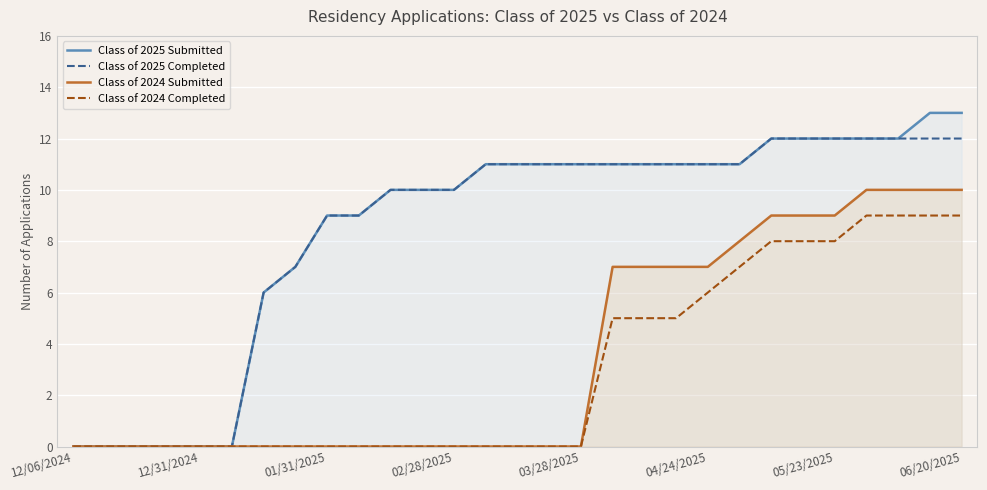

How many Class of 2024 Completed values are between 0 and 7?

22